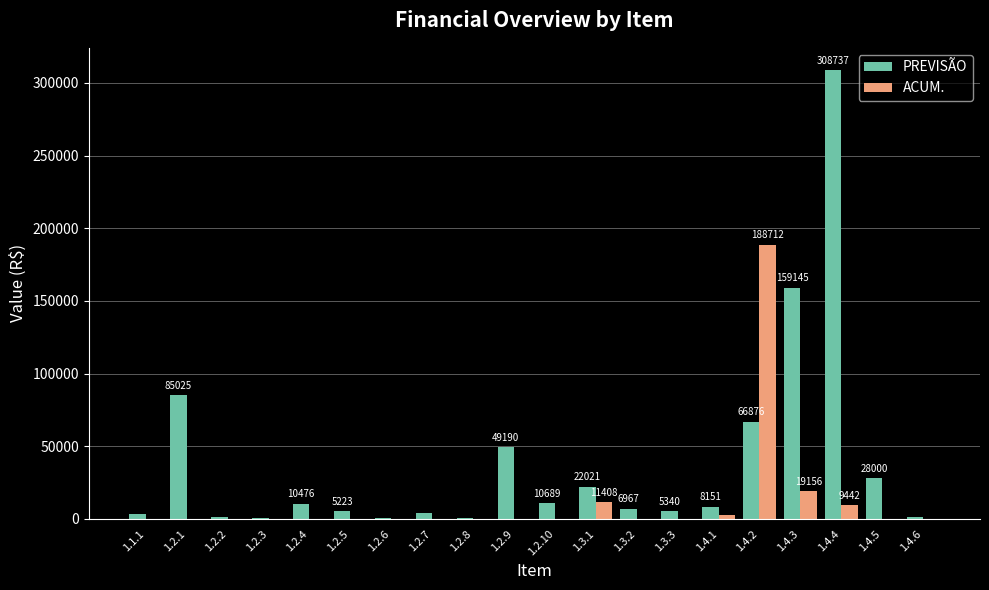

What is the maximum value for PREVISÃO?

308737.0